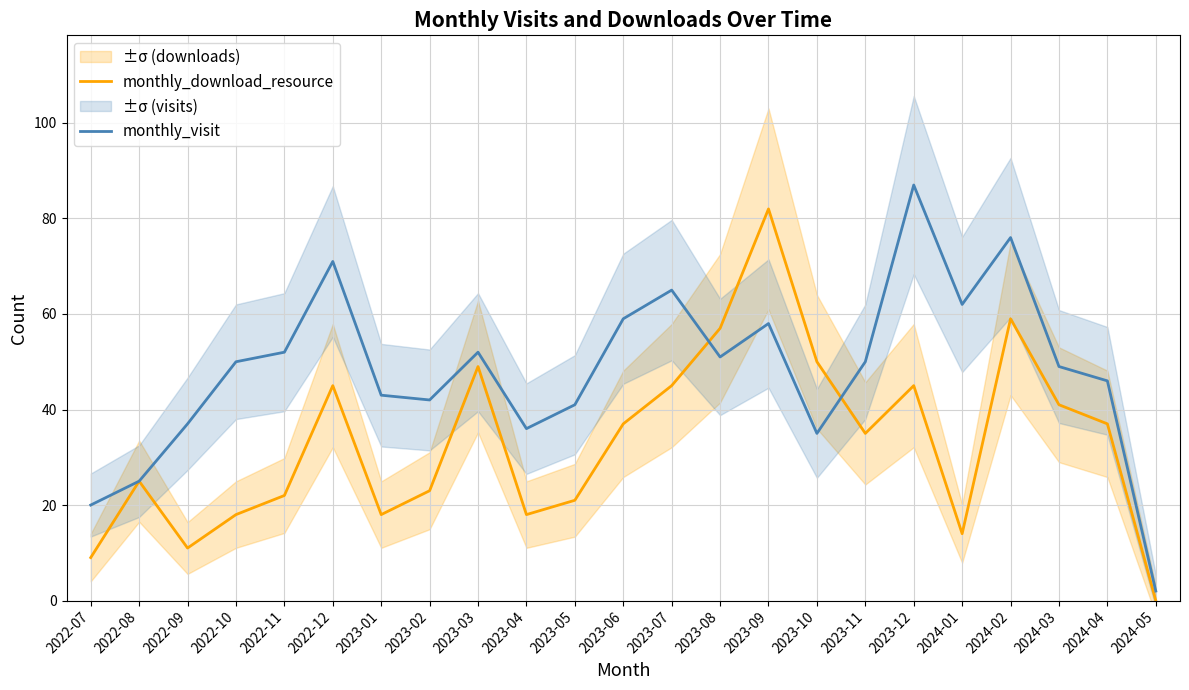

Where is the first local maximum for monthly_visit?

2022-12